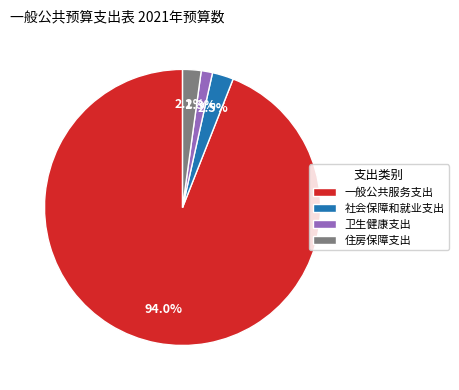

To the nearest percent, what percentage of the pie is 卫生健康支出?

1%